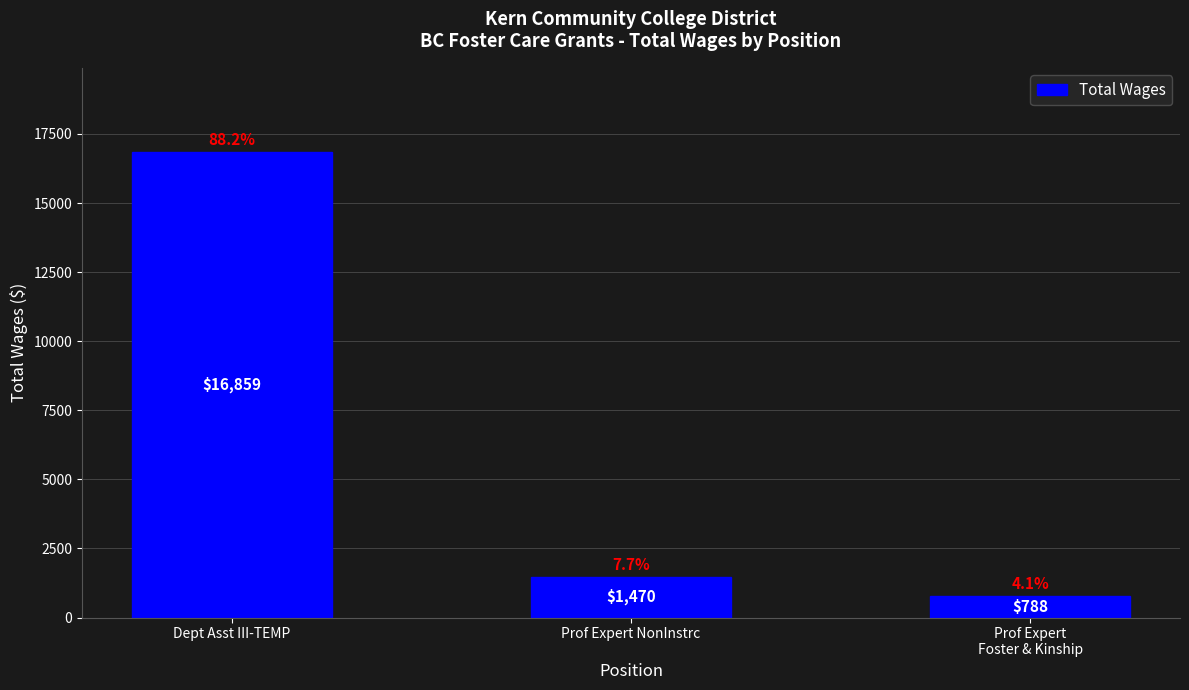

What is the value of the 1st bar from the left?

16859